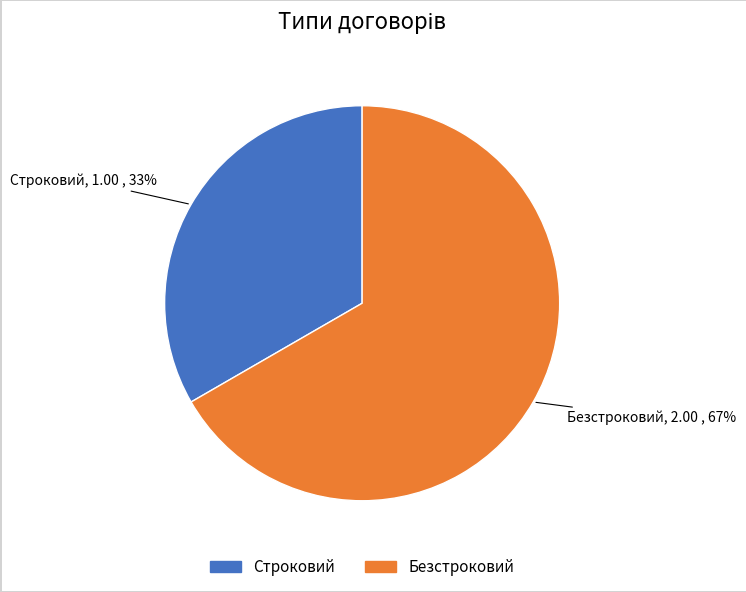

To the nearest percent, what is the combined percentage of Строковий and Безстроковий?

100%